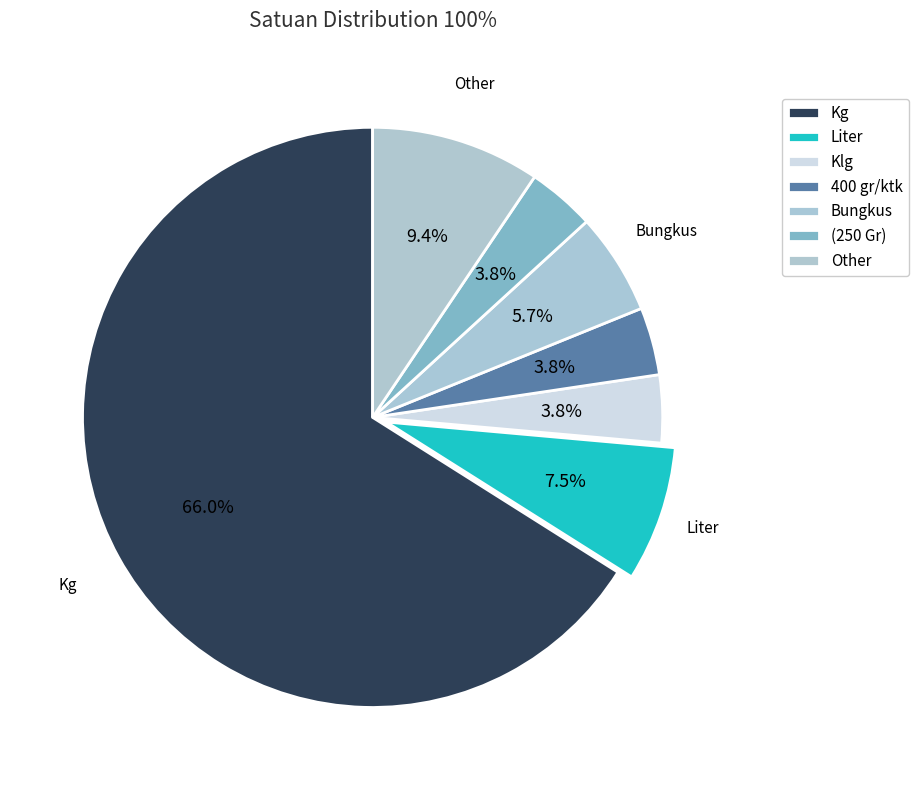

Which has a higher value, Klg or Bungkus?

Bungkus